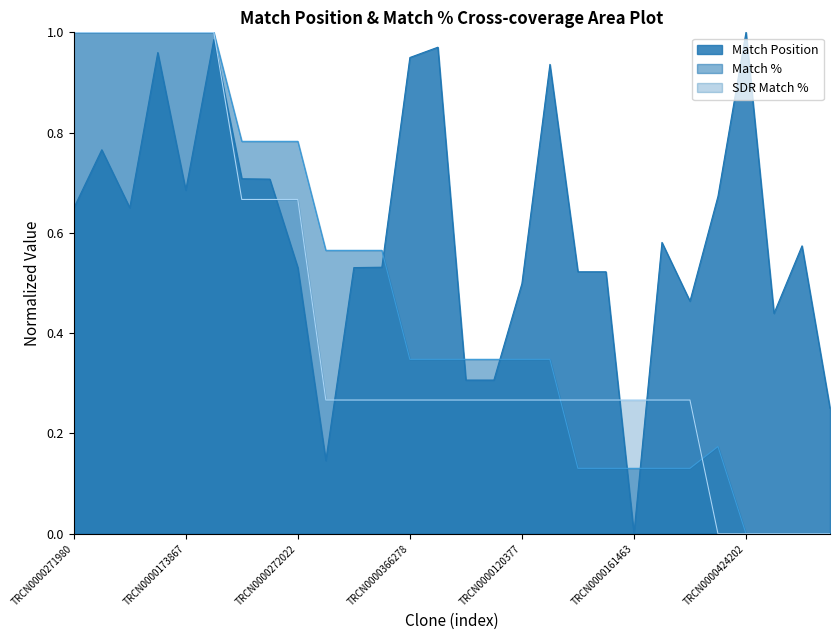

The value of SDR Match % at TRCN0000366278 is 0.3. True or false?

True